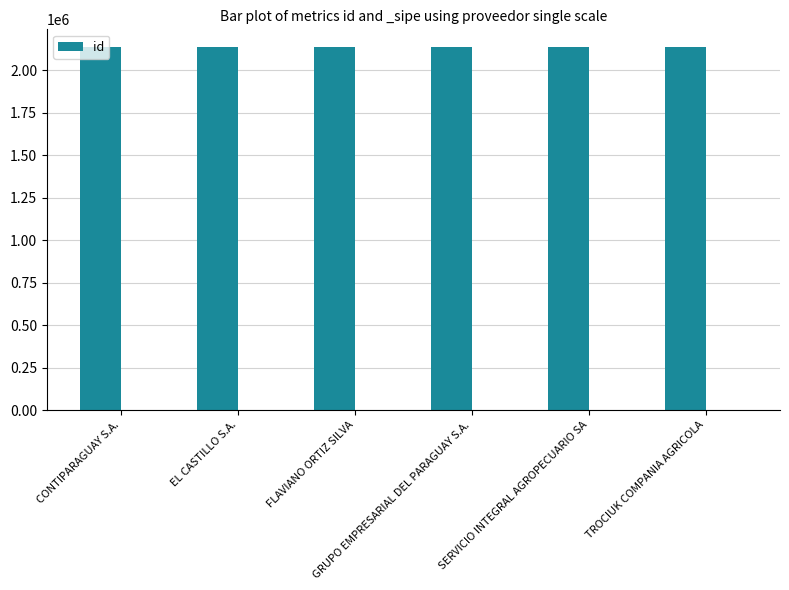

What is the difference between the second highest and second lowest values?

3